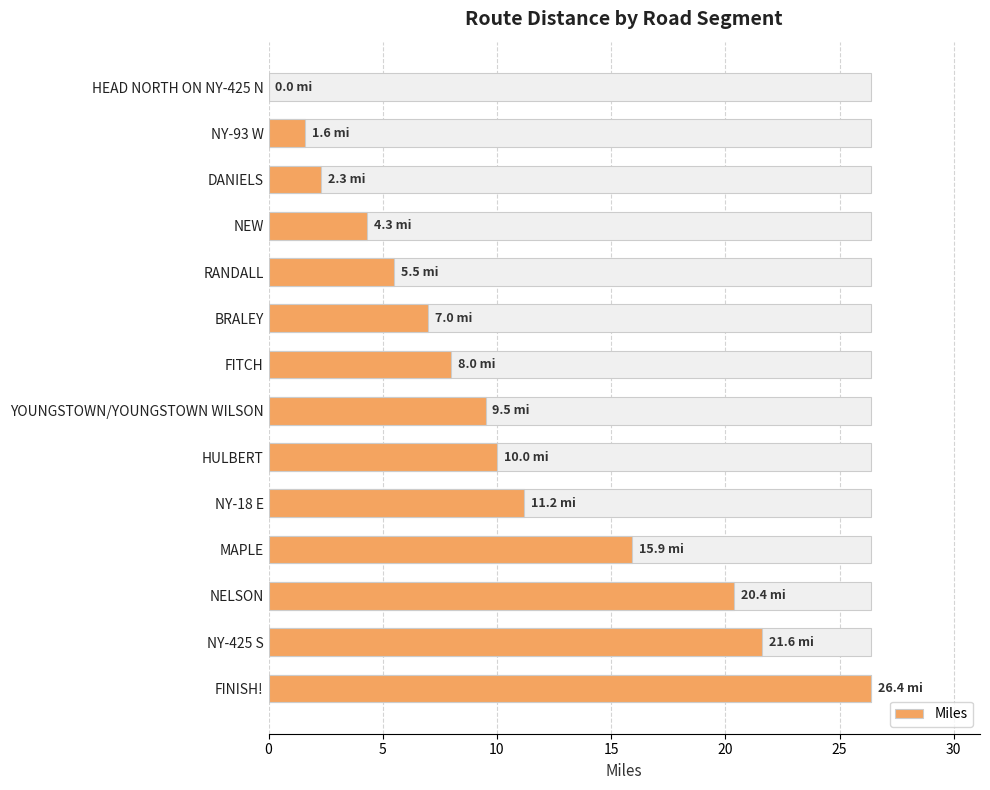

What is the value of the 11th bar from the left?

2.3